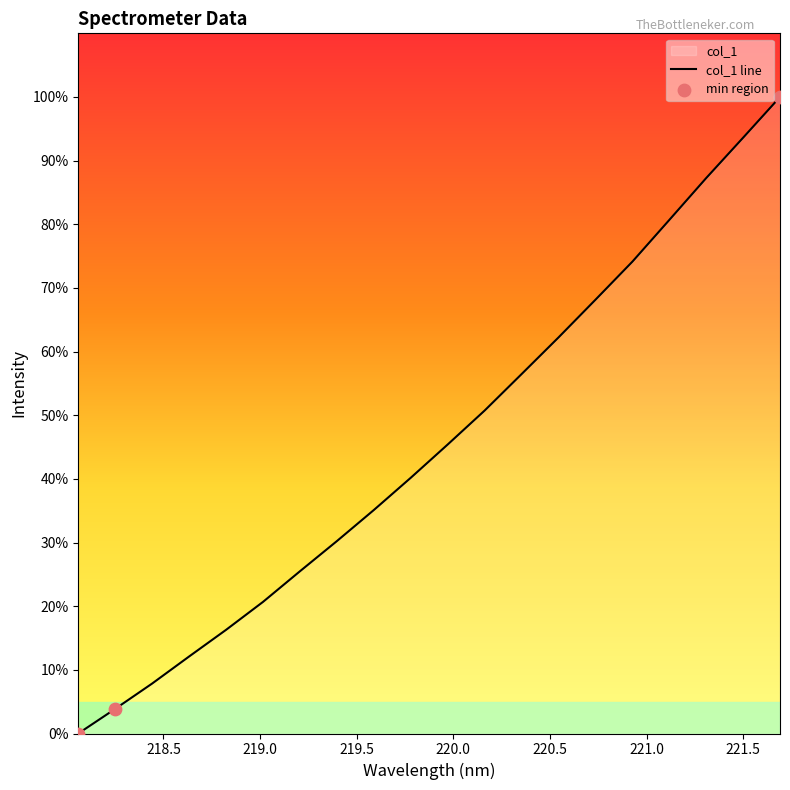

What is the change in value from 218.2508 to 219.9712?

+41.5